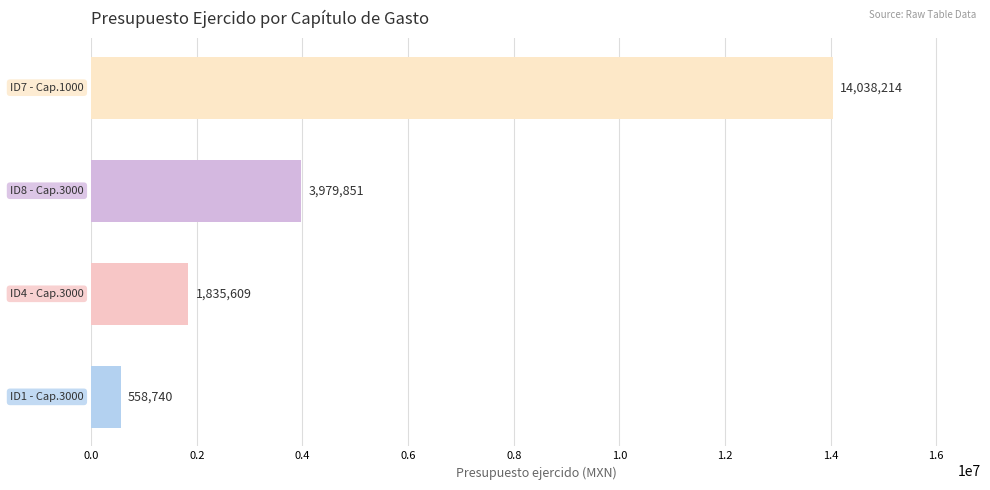

What is the smallest value displayed?

558740.4